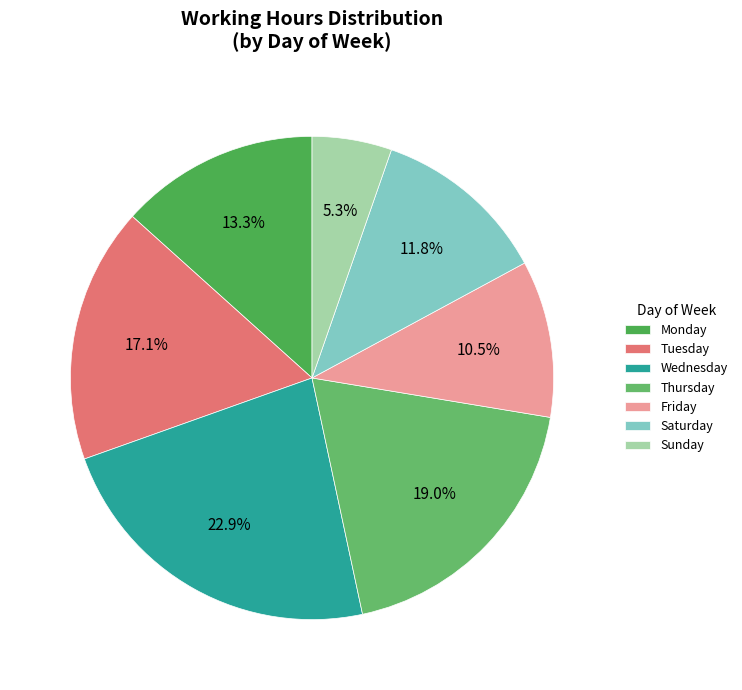

How many segments does this pie chart have?

7